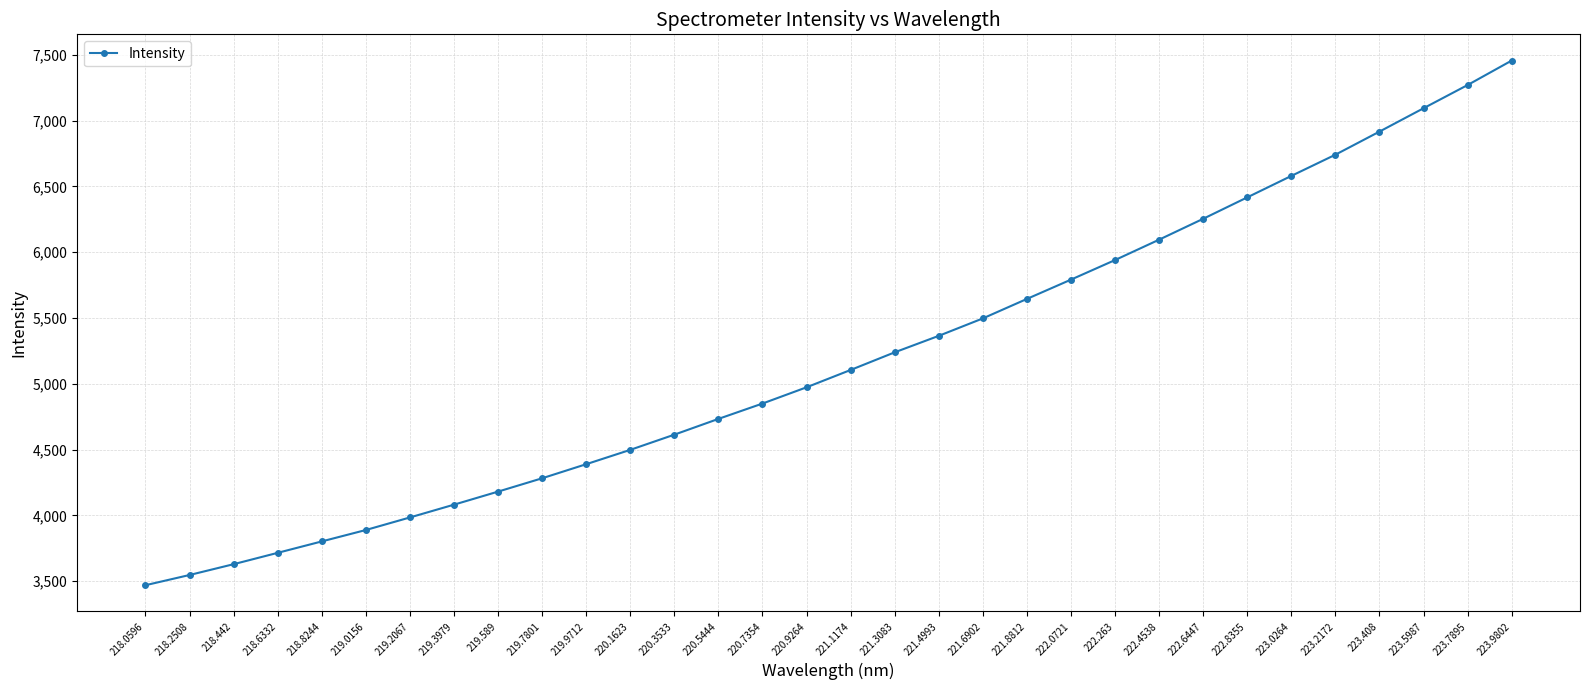

Where does the data first go above 5104?

221.1174